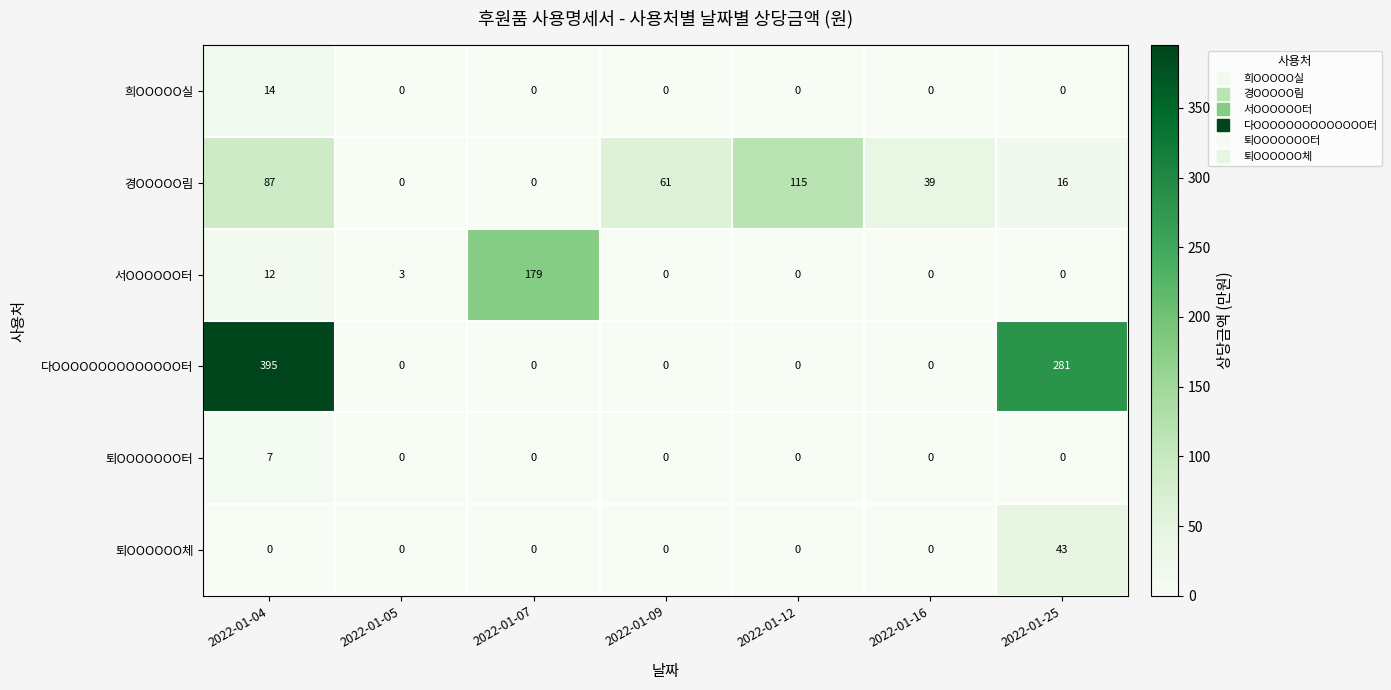

True or false: 다OOOOOOOOOOOOOO터 has a value of 0 at 2022-01-16.

True